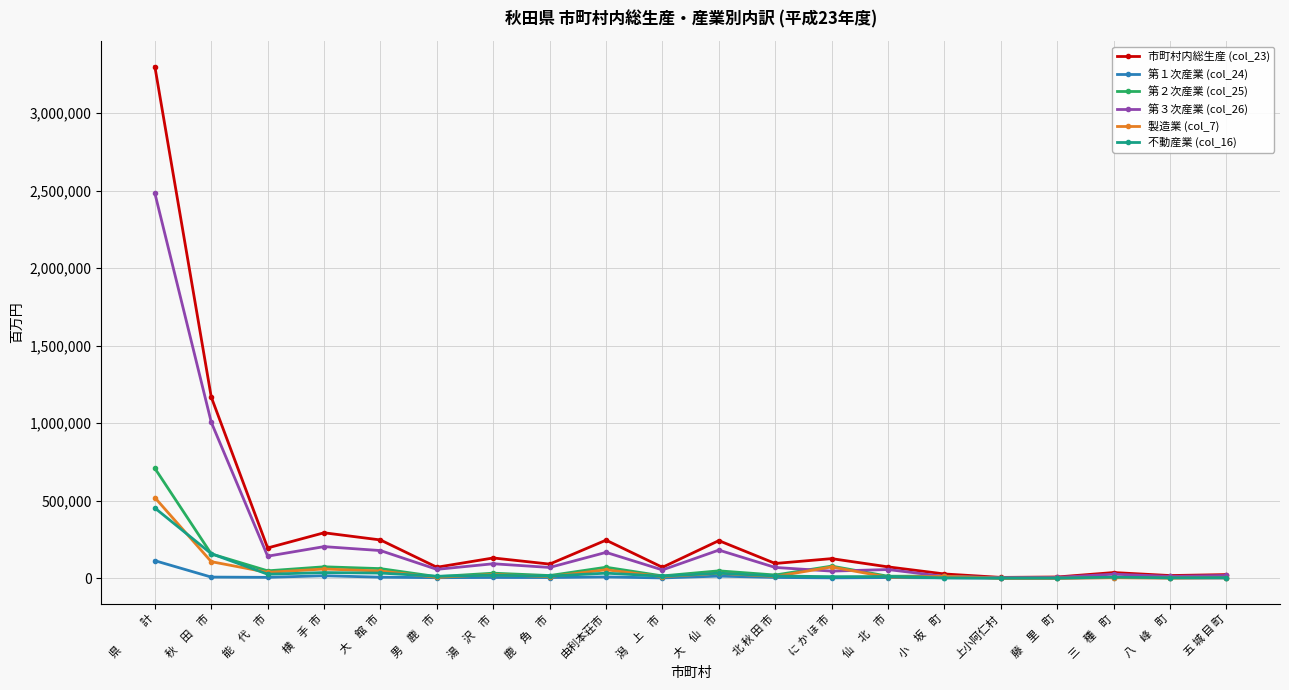

How many values in the 第２次産業 (col_25) series are below 20822?

10